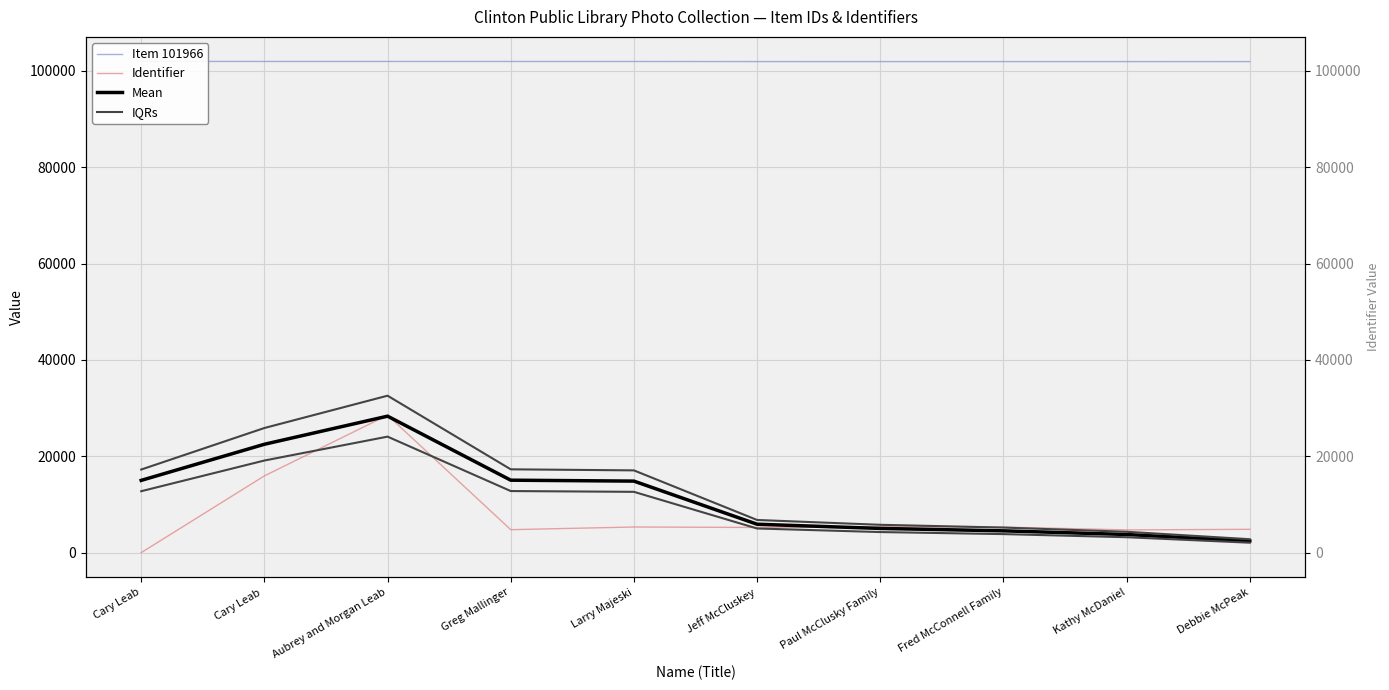

What value does the Mean series have at Debbie McPeak?

2420.0